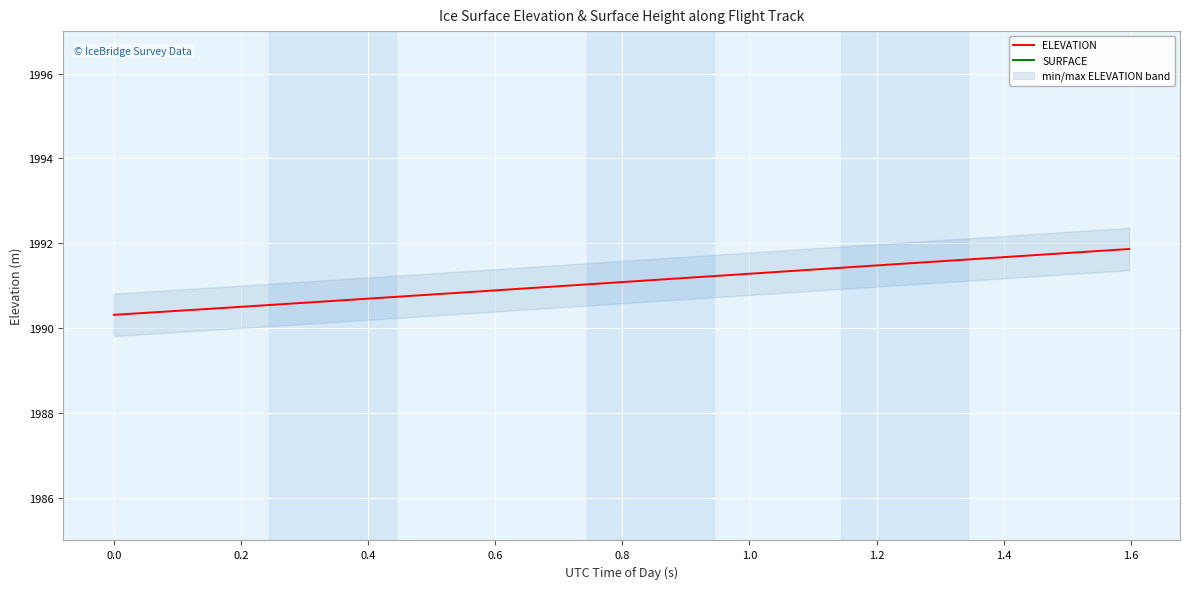

How many interior local valleys does the SURFACE series have?

2